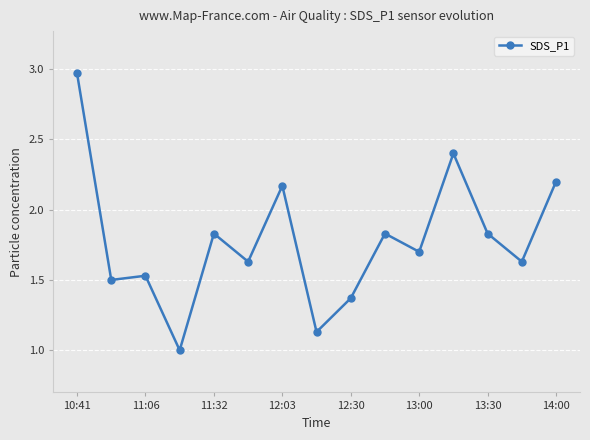

What is the difference between the maximum and minimum values?

2.0